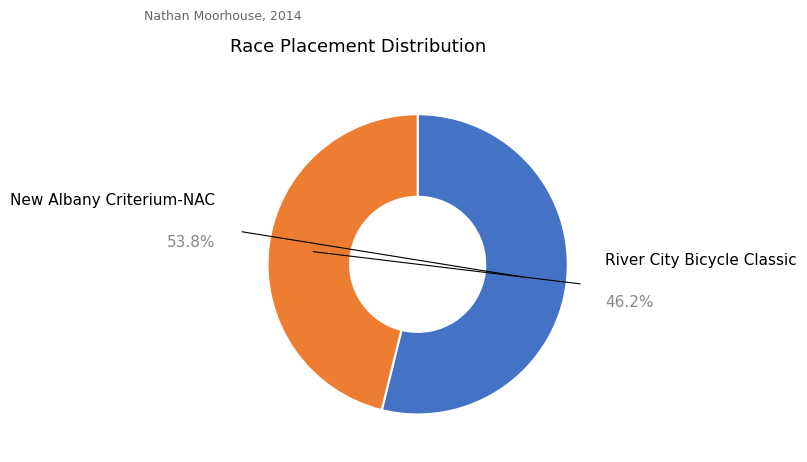

To the nearest percent, what percentage of the pie is River City Bicycle Classic?

46%